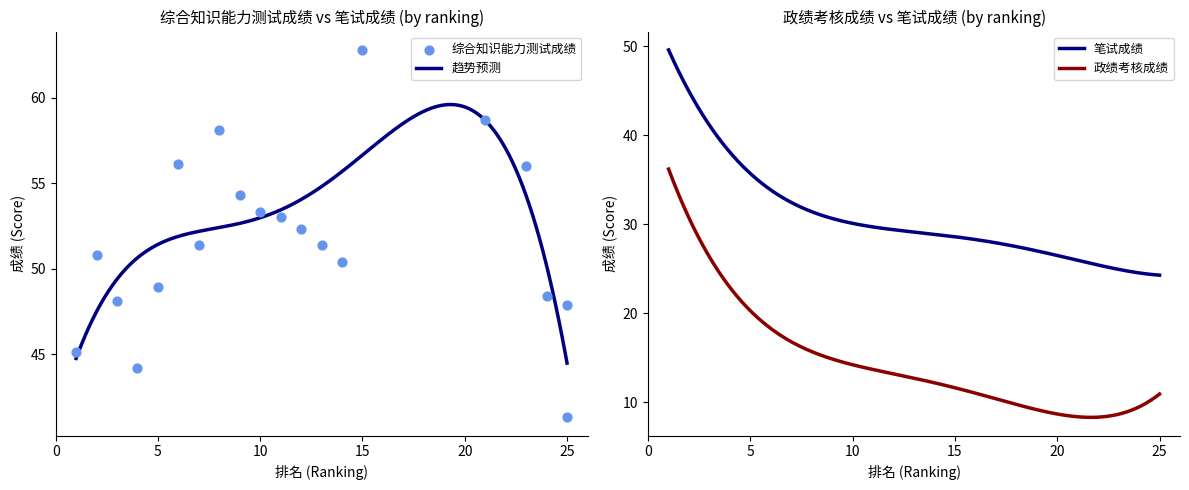

What is the lowest value of the 趋势预测 series?

44.5